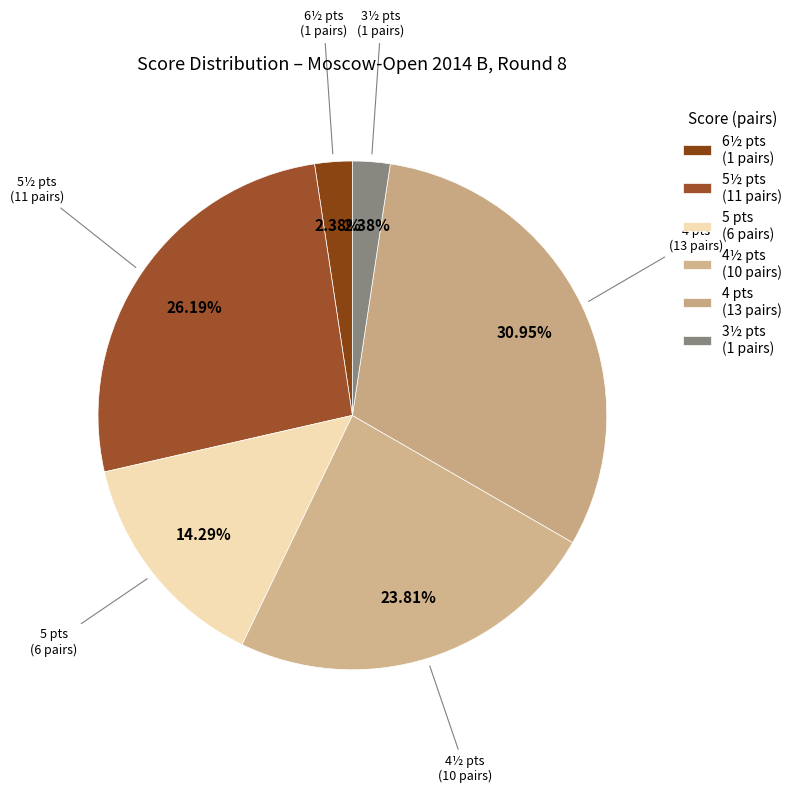

Which has a higher value, 4 pts (13 pairs) or 5 pts (6 pairs)?

4 pts (13 pairs)